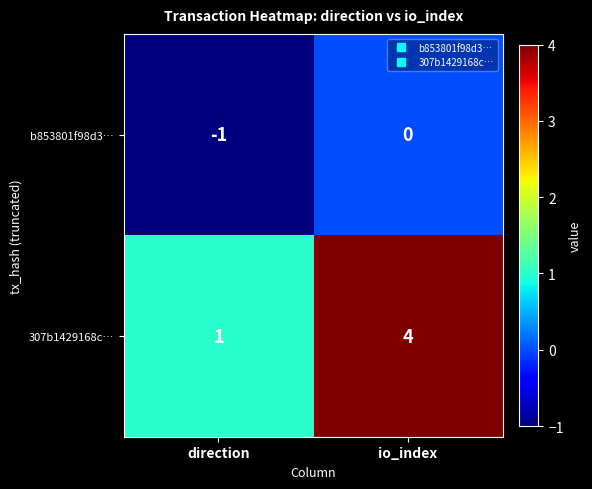

Reading left to right, transcribe all the data shown in this chart.

b853801f98d3…: direction=-1	io_index=0
307b1429168c…: direction=1	io_index=4